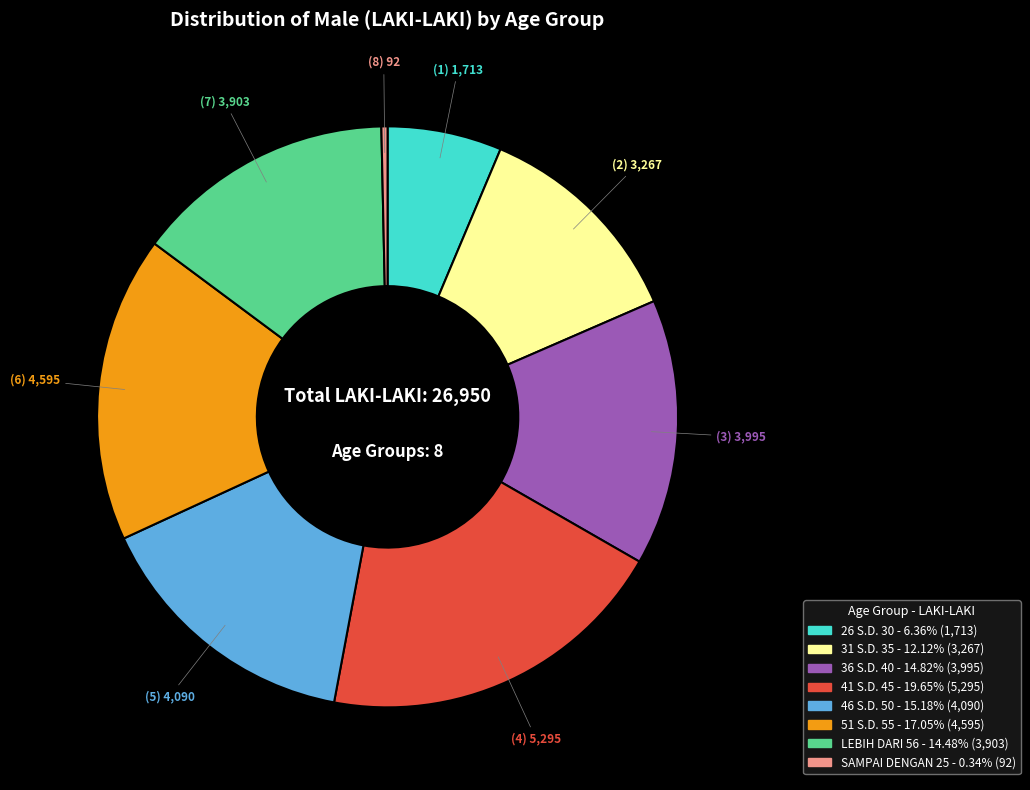

How many segments does this pie chart have?

8